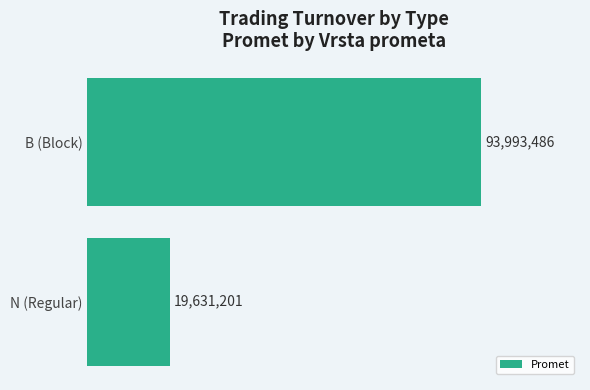

Are the bars horizontal?

Yes